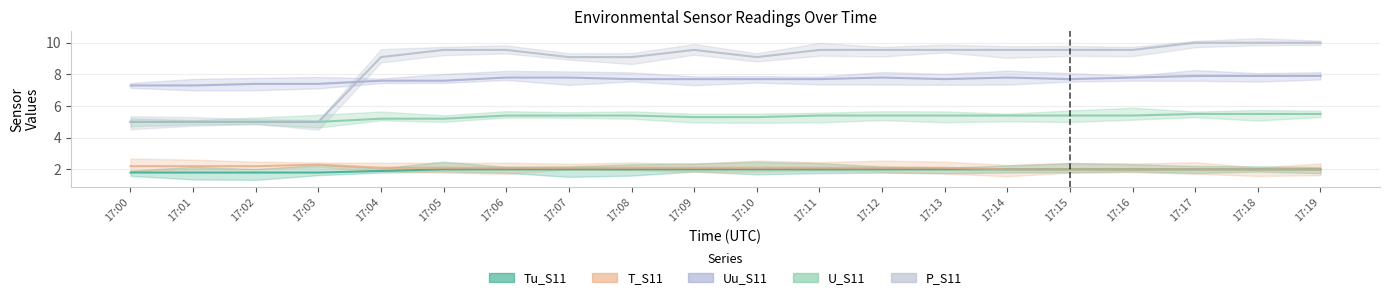

What is the sum of all T_S11 values?

41.9